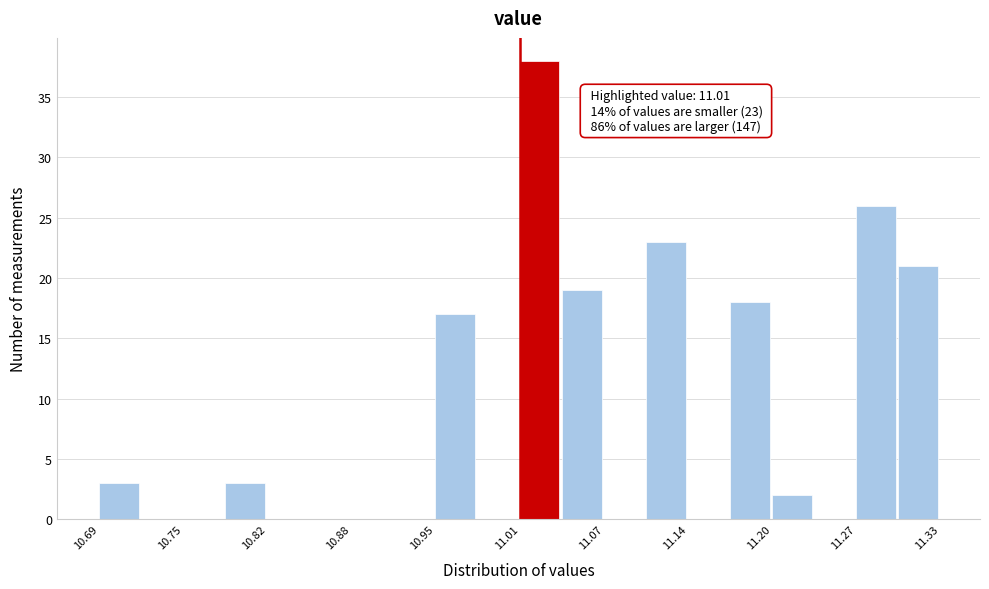

Read against the x-axis, roughly where is the centre of the tallest bar?

11.03